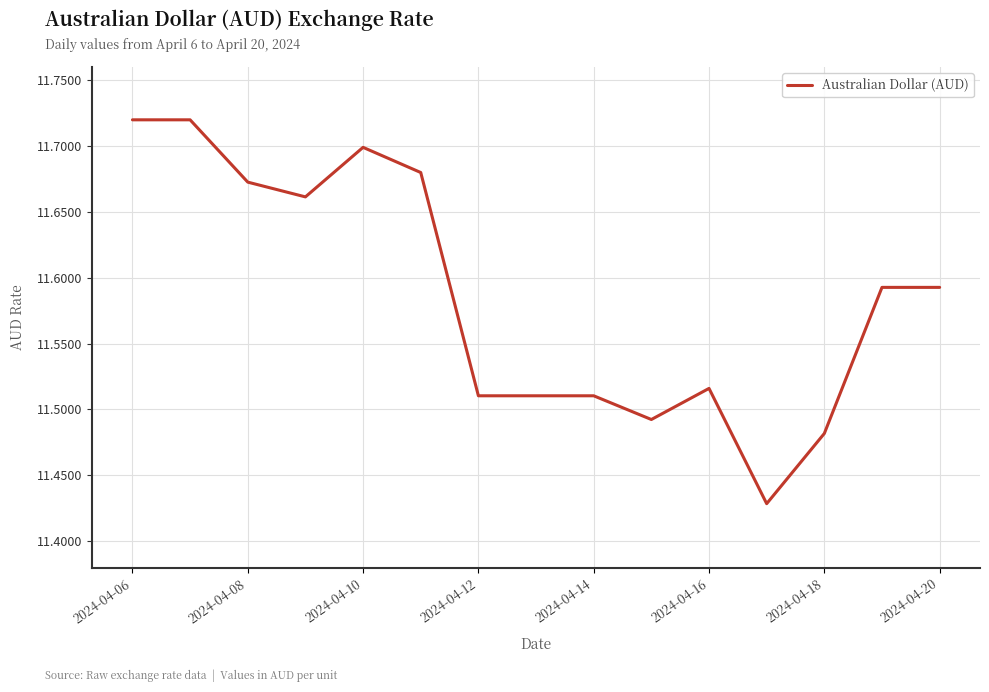

What is the difference between the maximum and minimum values?

0.3